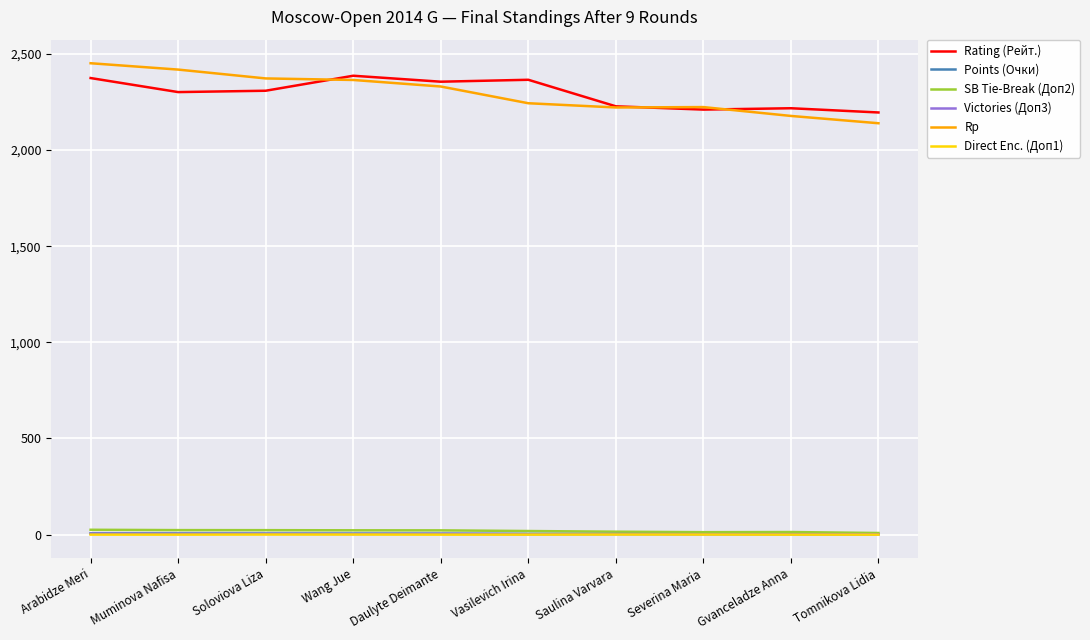

What value does the Direct Enc. (Доп1) series have at Wang Jue?

0.5